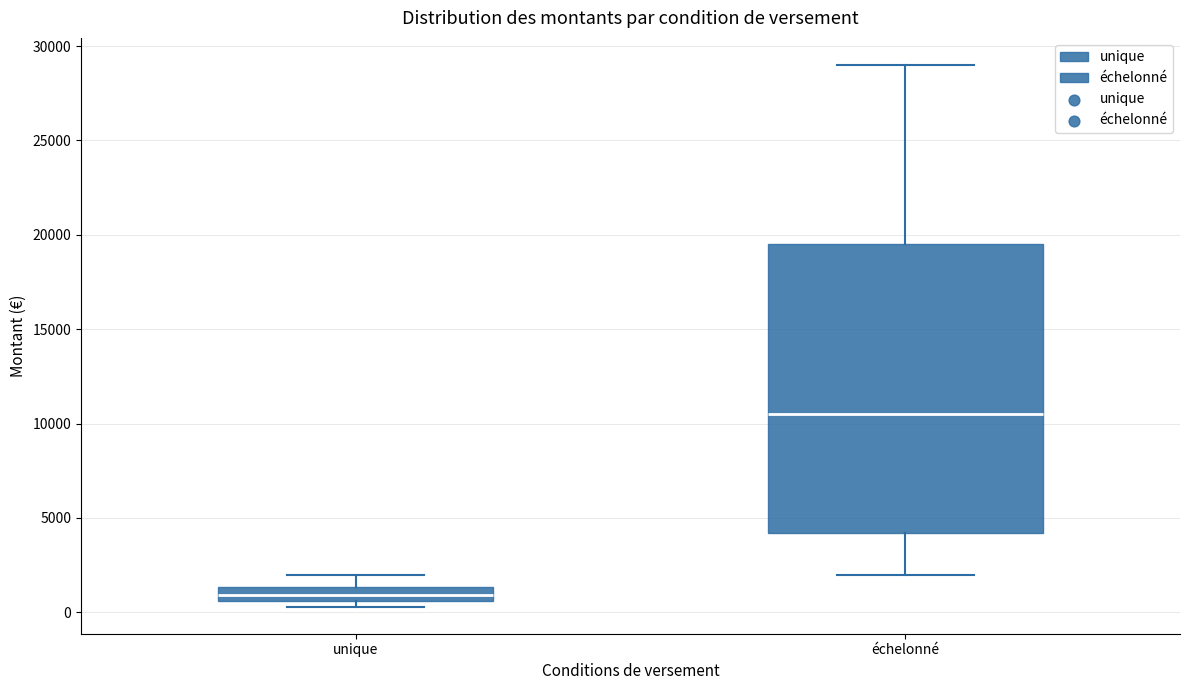

Where does the lower whisker of the box for échelonné end on the y-axis? The values are not printed on the chart, so give them approximately, as read against the axis.

2000